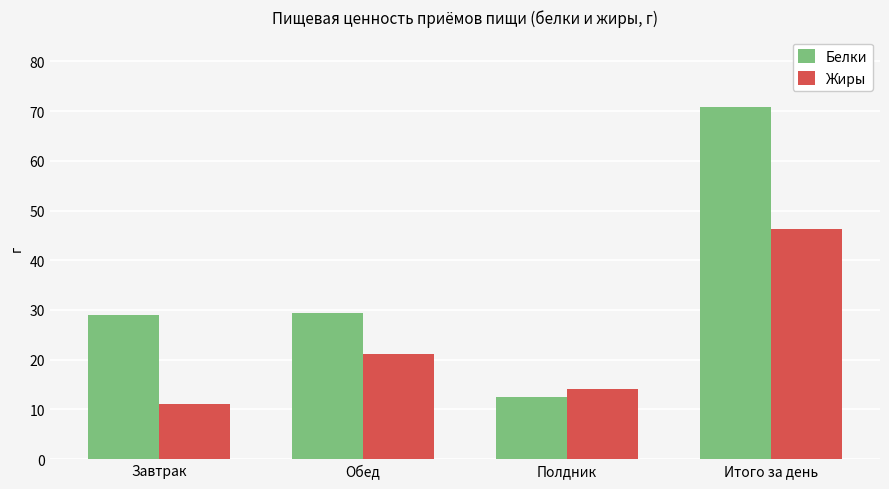

What is the label of the 4th bar from the left?

Итого за день